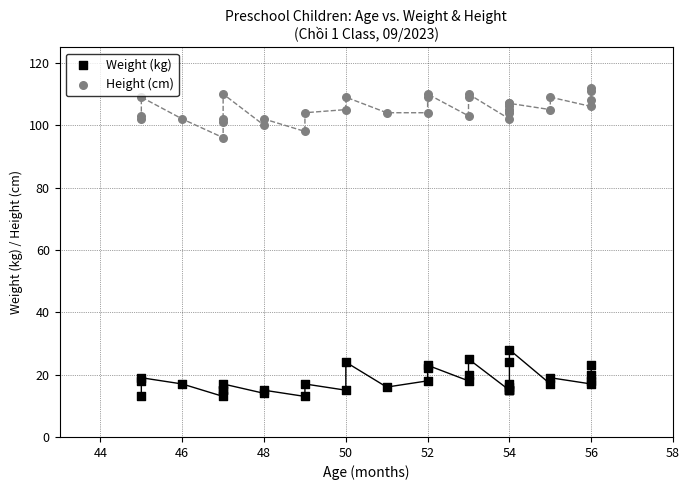

Which series contains the highest Y value?

Height (cm)